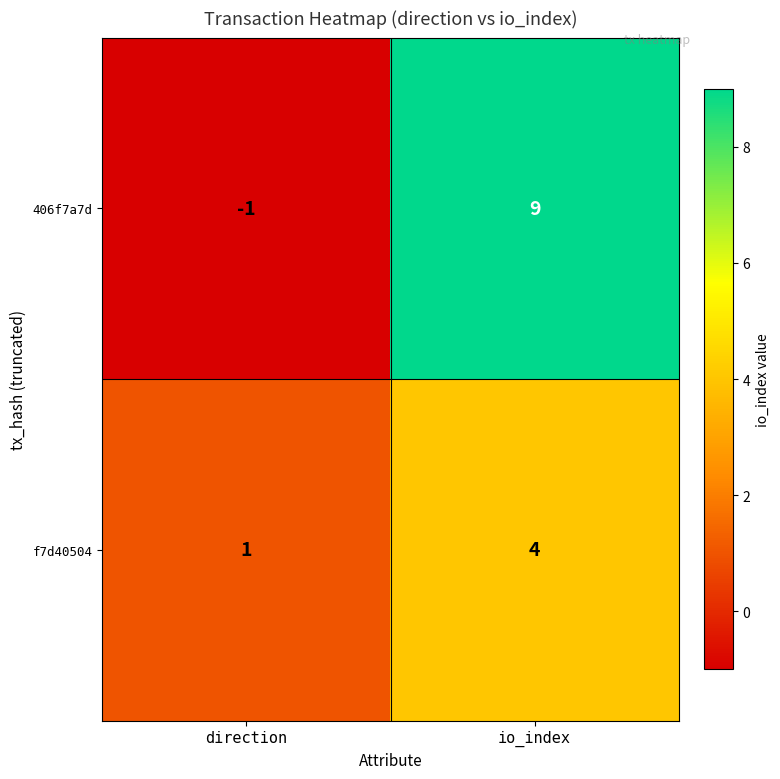

Which series changed the most between direction and io_index?

406f7a7d